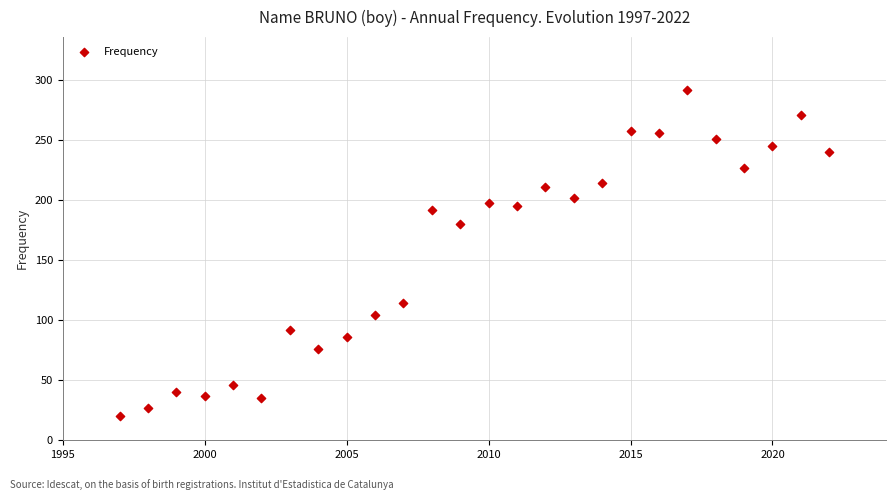

What is the range of X values (max minus min)?

25